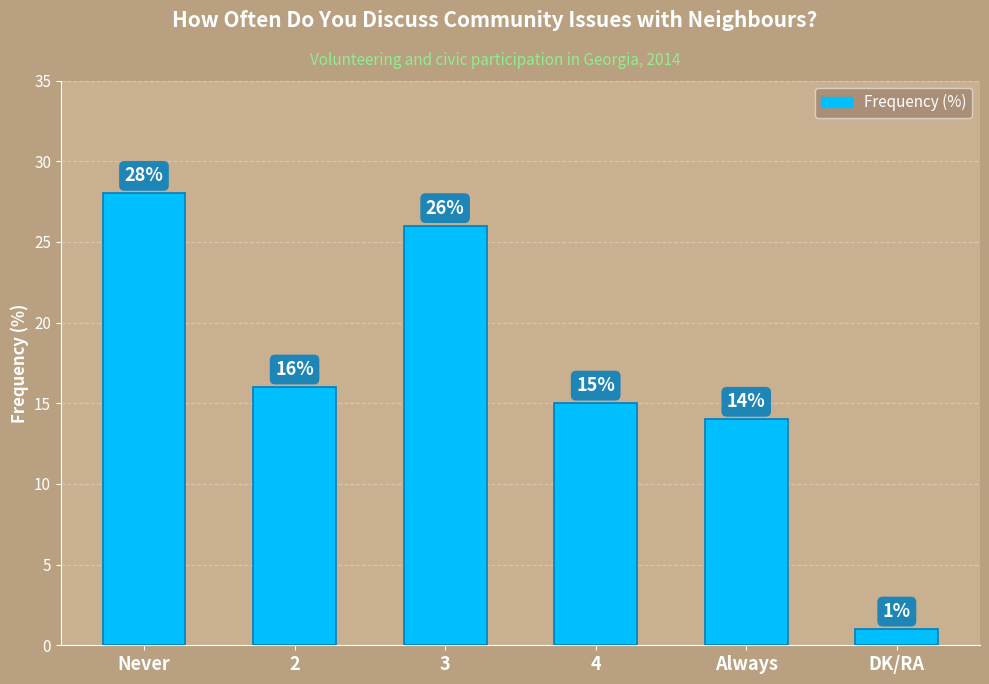

How many categories are shown in the chart?

6